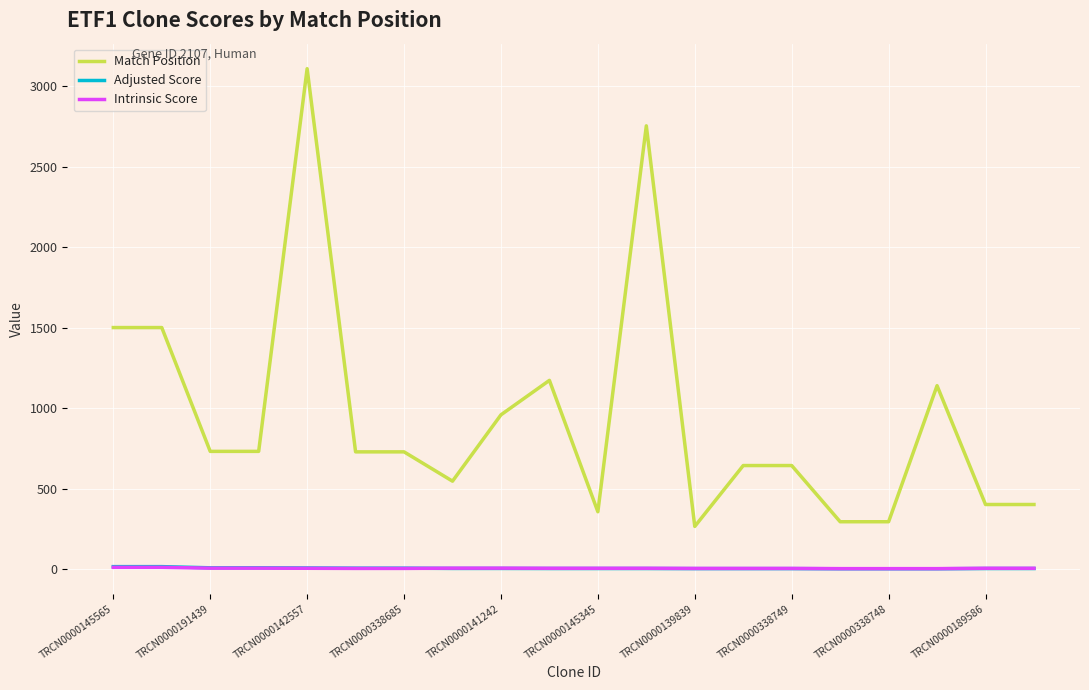

Count the number of categories in the chart.

20